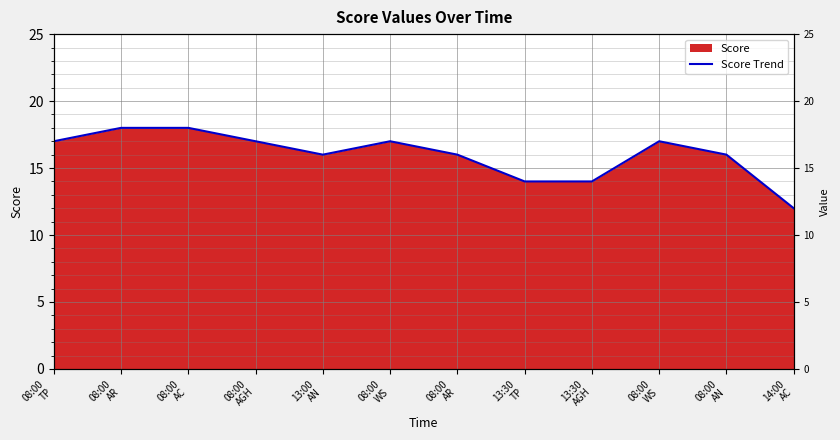

Reading left to right, transcribe all the data shown in this chart.

17	18	18	17	16	17	16	14	14	17	16	12